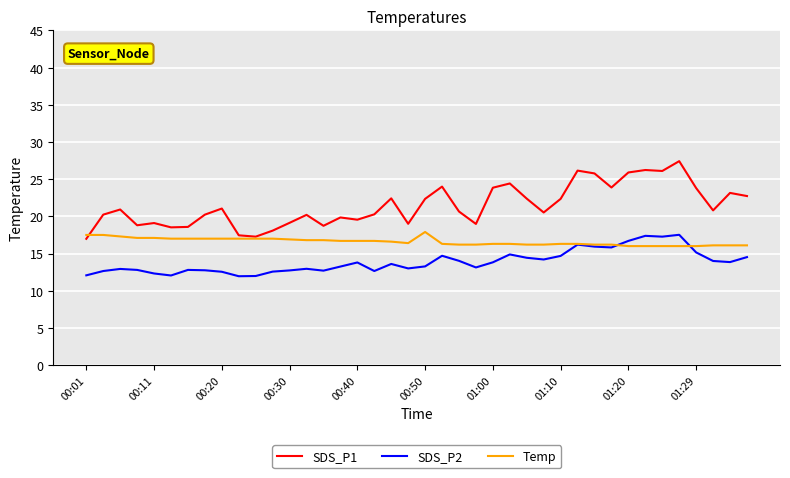

What is the greatest value displayed?

27.4